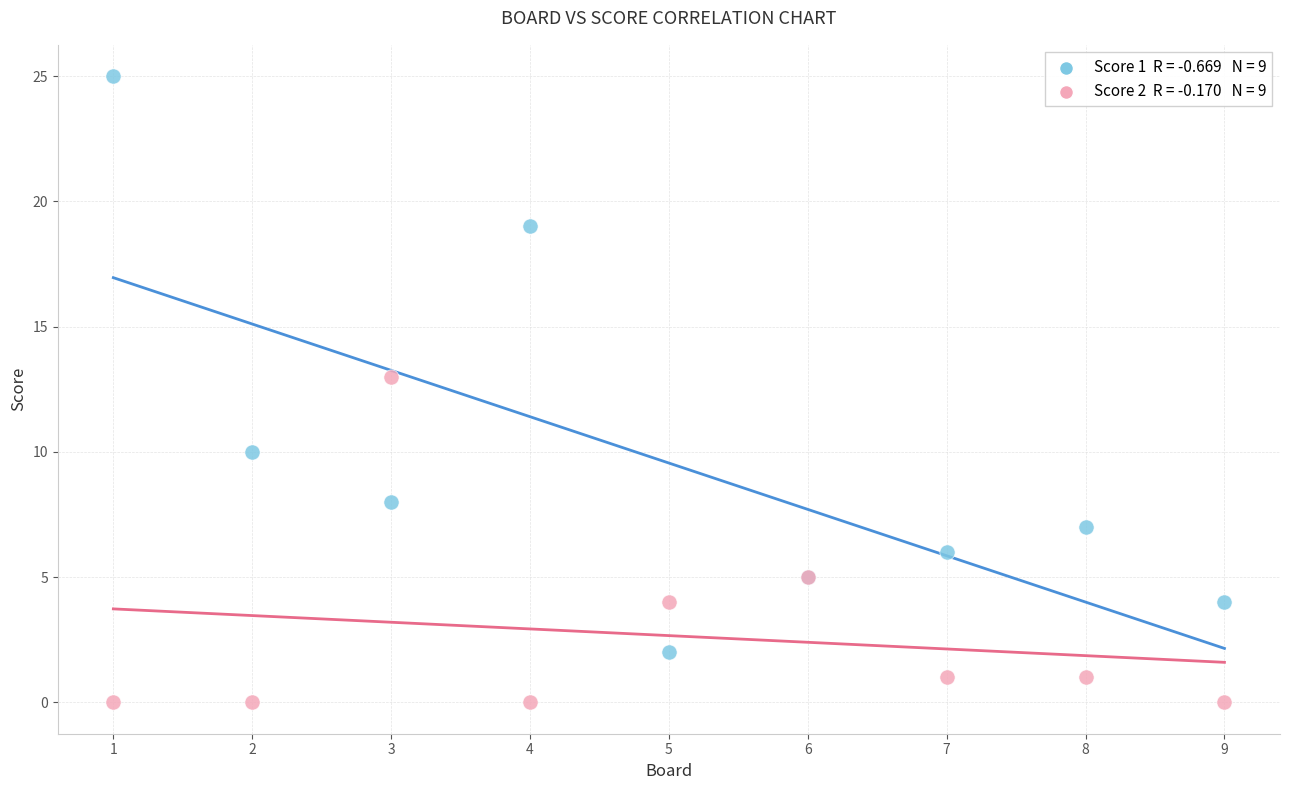

Across all series, what Y value is closest to 12?

13